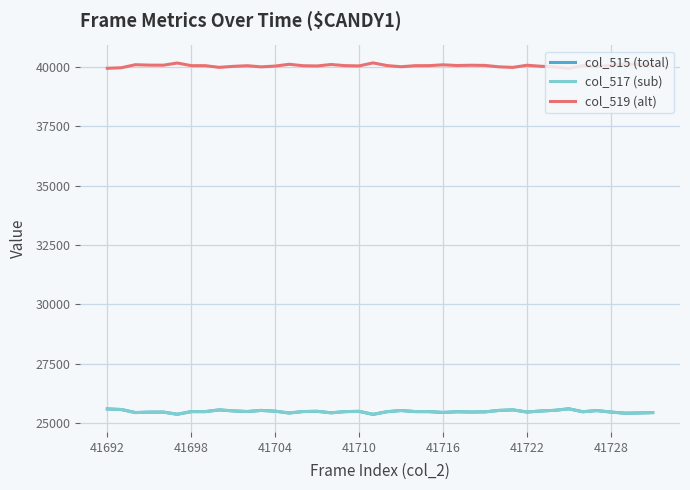

True or false: col_519 (alt) and col_515 (total) intersect in this chart.

False